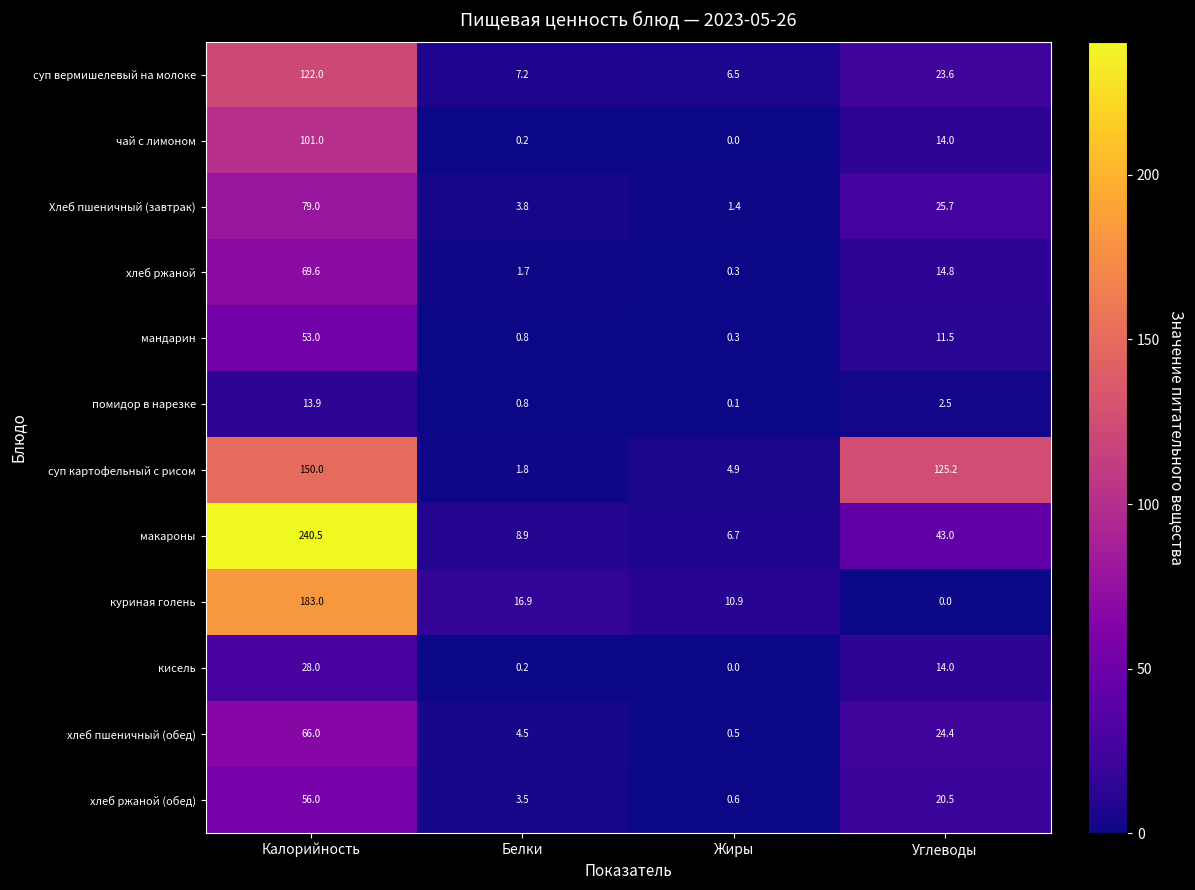

List the series in order of their peak value, lowest first.

помидор в нарезке, кисель, мандарин, хлеб ржаной (обед), хлеб пшеничный (обед), хлеб ржаной, Хлеб пшеничный (завтрак), чай с лимоном, суп вермишелевый на молоке, суп картофельный с рисом, куриная голень, макароны